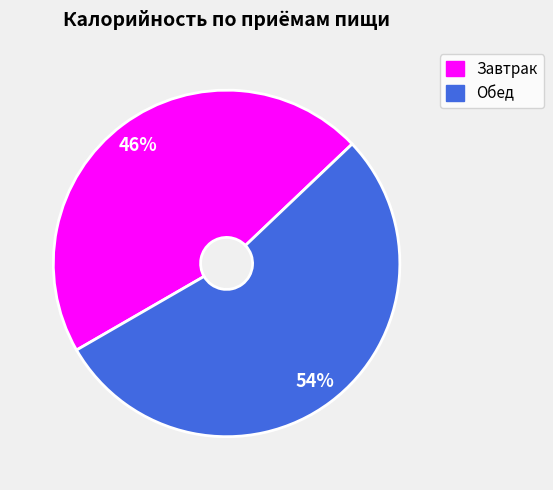

Which has a higher value, Завтрак or Обед?

Обед